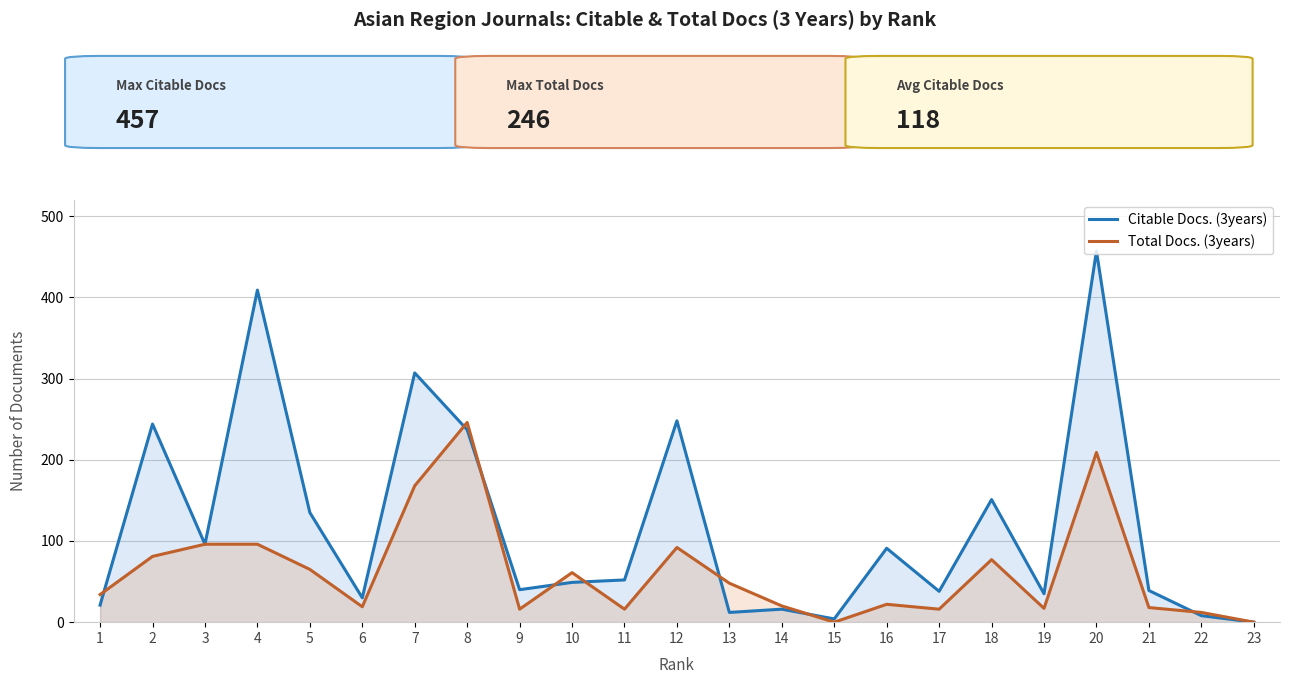

Is it true that Total Docs. (3years) equals 16 at 9?

True